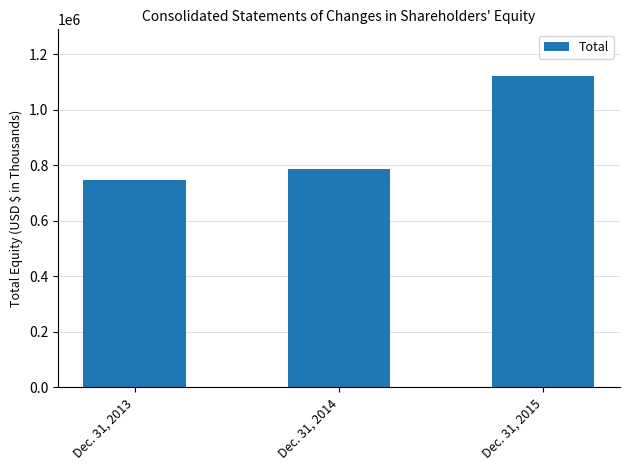

Rank the categories by value from lowest to highest.

Dec. 31, 2013, Dec. 31, 2014, Dec. 31, 2015